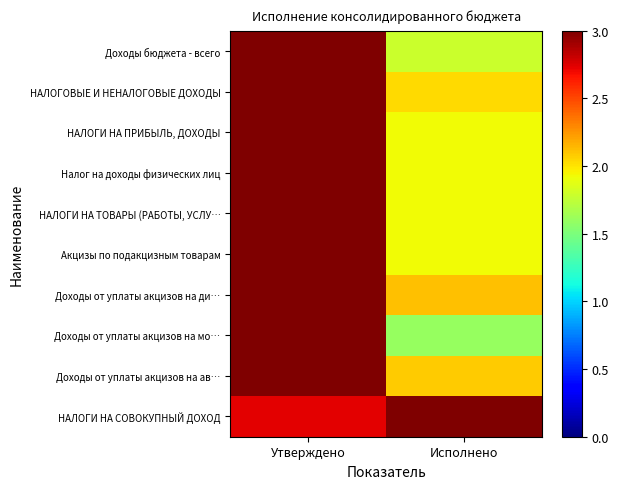

Which has a higher value, Исполнено or Утверждено?

Утверждено